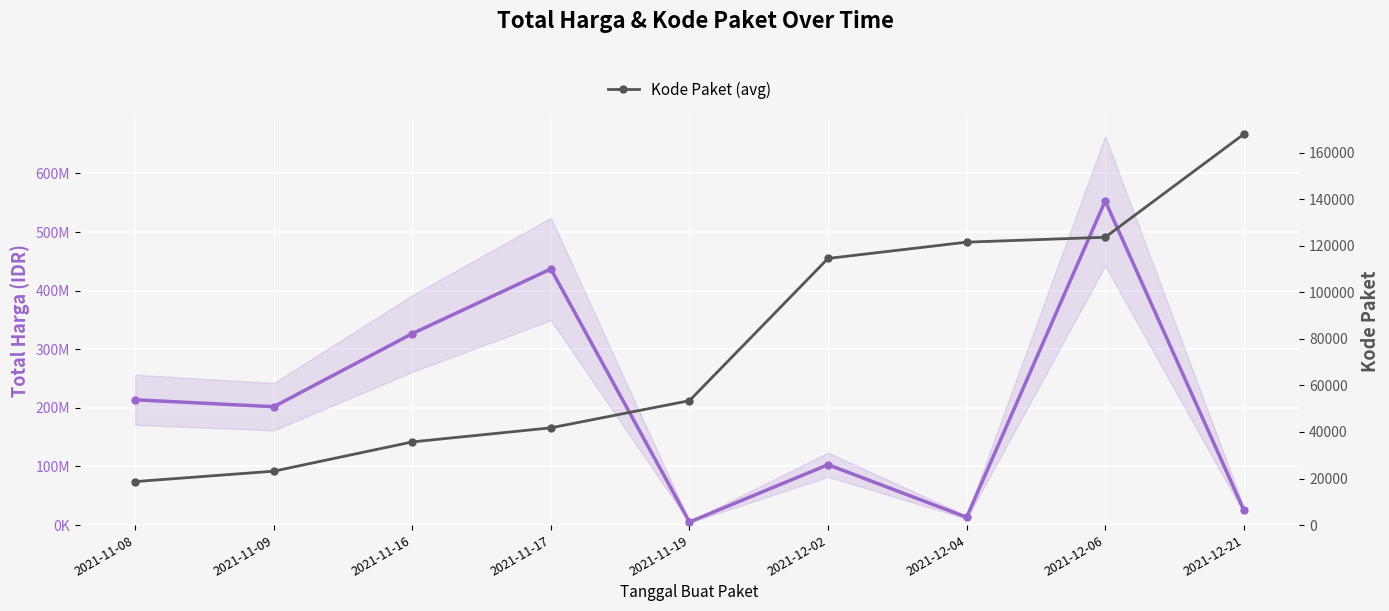

What is the average value of the Total Harga series?

208896324